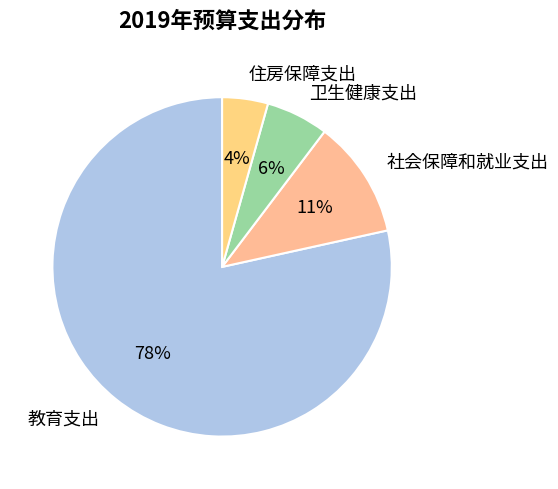

To the nearest percent, what is the average slice percentage?

25%